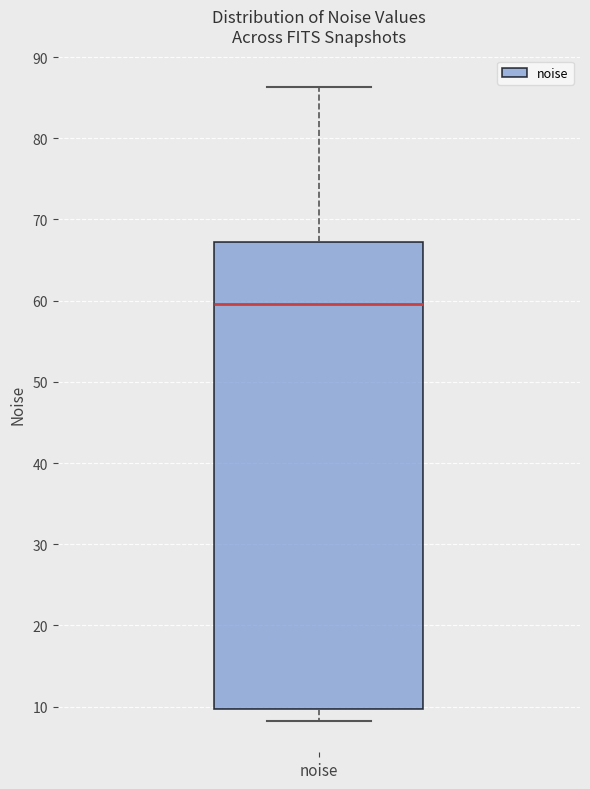

Transcribe this box plot: give where the median line is, the range the box spans, and where the two whiskers end, as read against the y-axis. The values are not printed on the chart, so give them approximately, as read against the axis.

median 60, box 10 to 67, whiskers 8 to 86